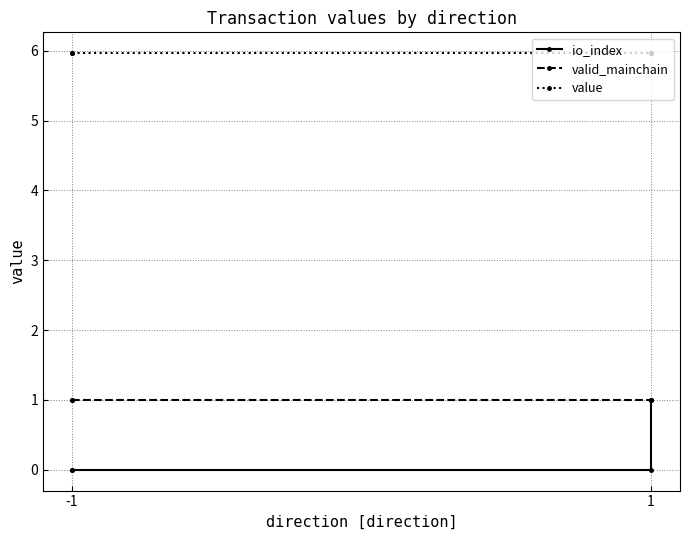

True or false: io_index and value intersect in this chart.

False